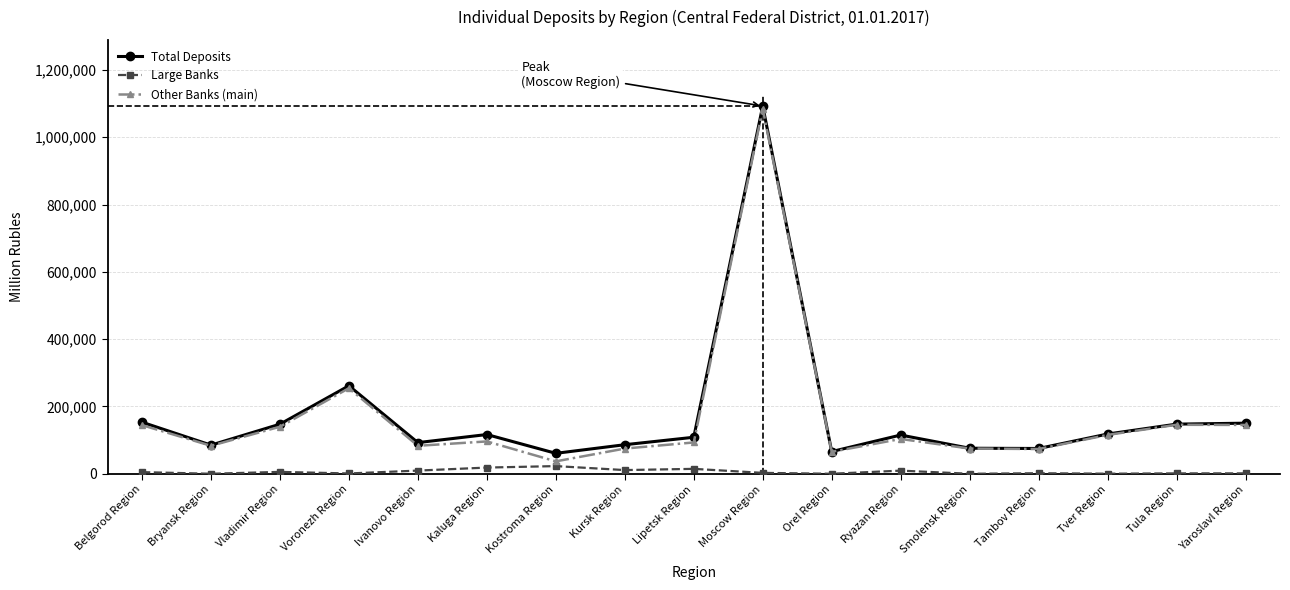

What is the difference between the Total Deposits values at Moscow Region and Vladimir Region?

945258